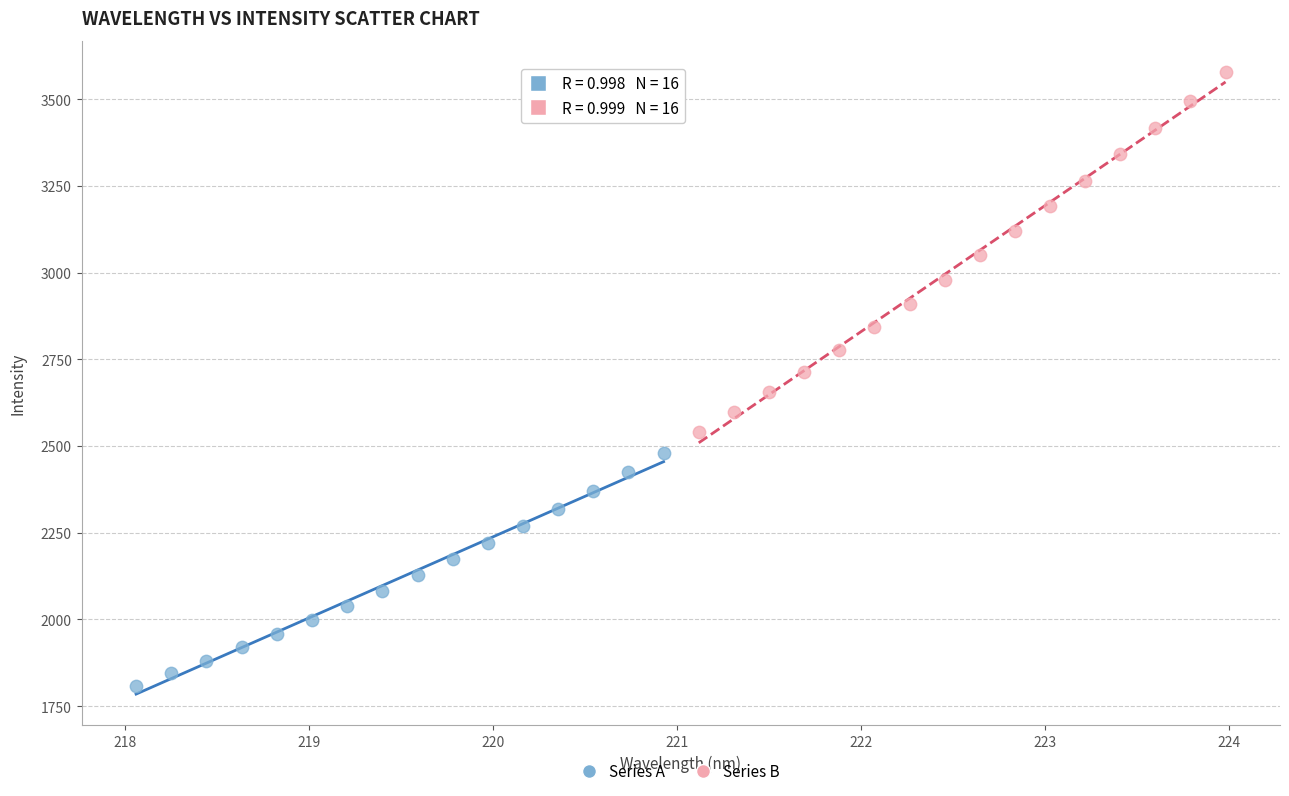

Which series reaches the minimum Y coordinate?

Series A